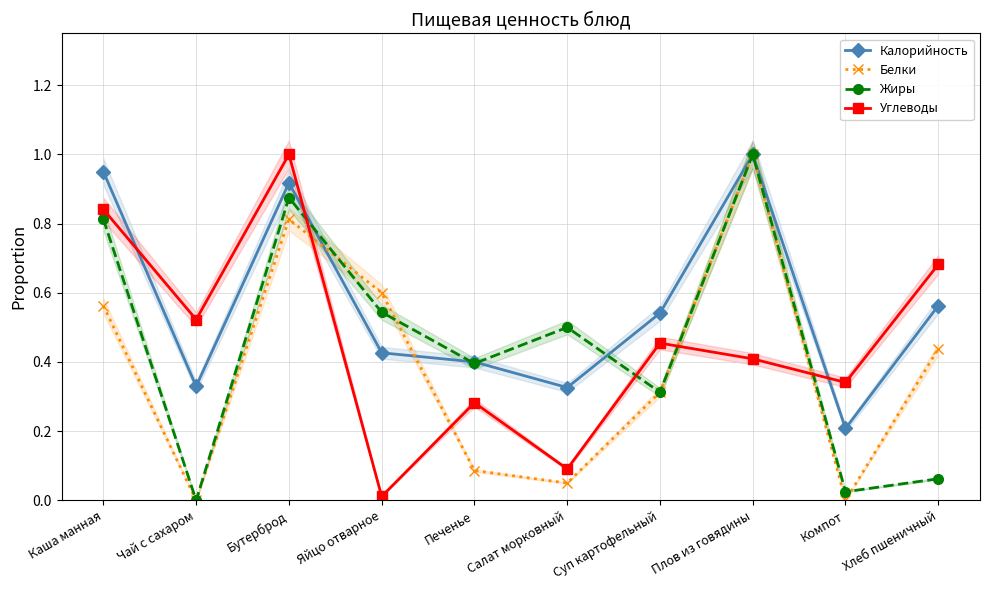

How many lines are shown in the chart?

4